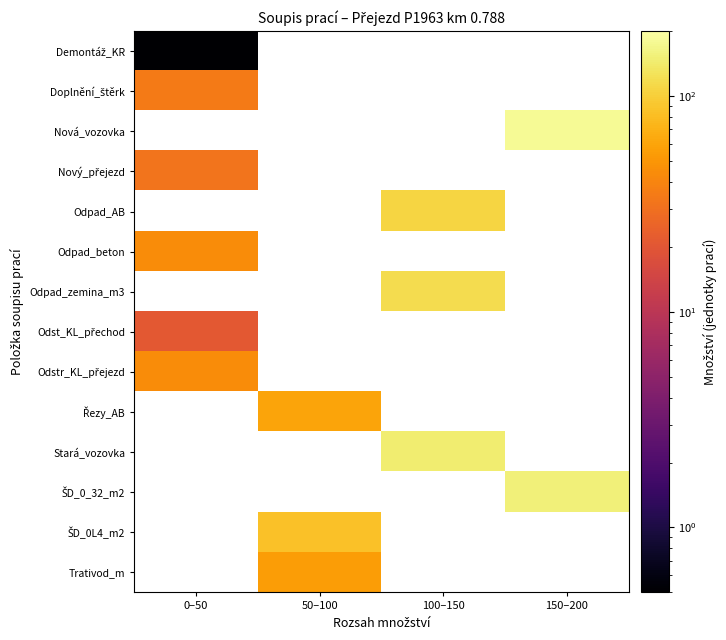

How many series are shown in this chart?

14